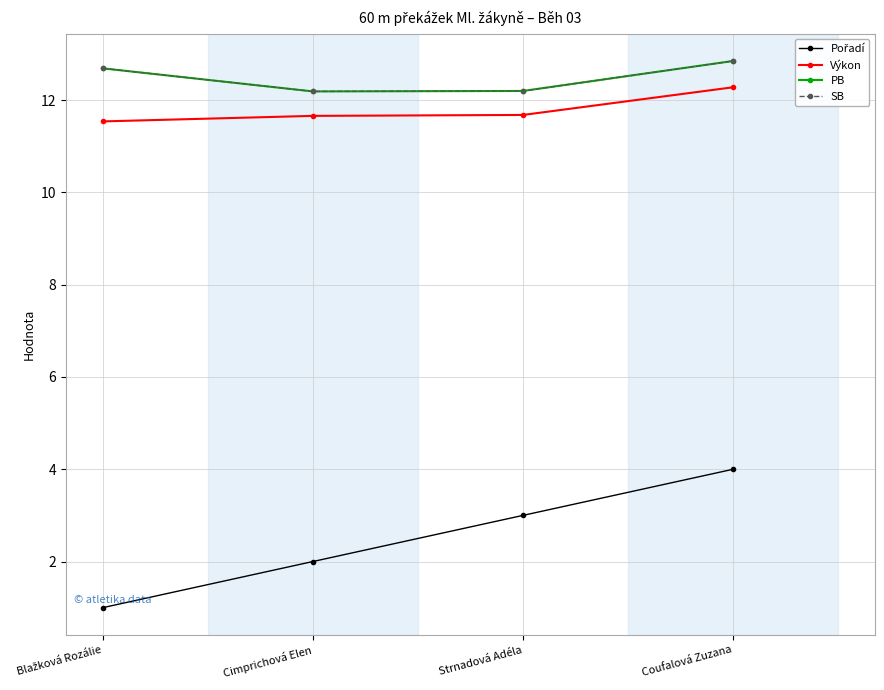

At Blažková Rozálie, list the series in order from smallest to largest.

Pořadí, Výkon, PB, SB